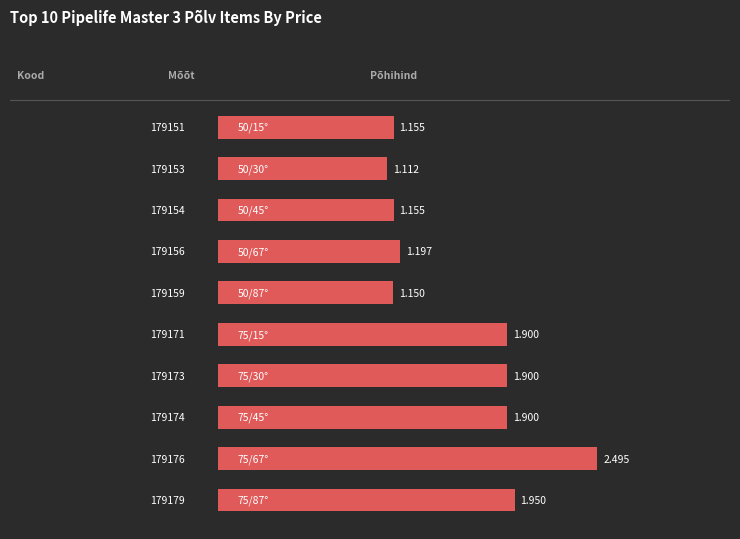

How many bars are there in total?

10